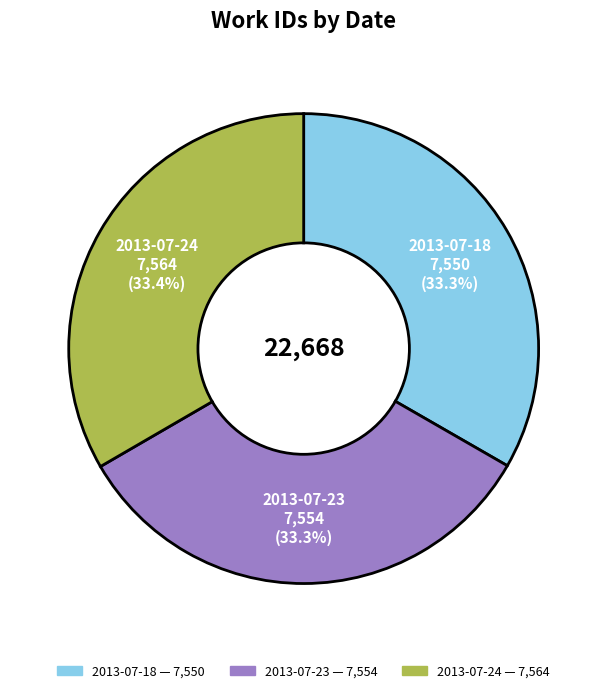

Is there a majority slice in this chart?

No